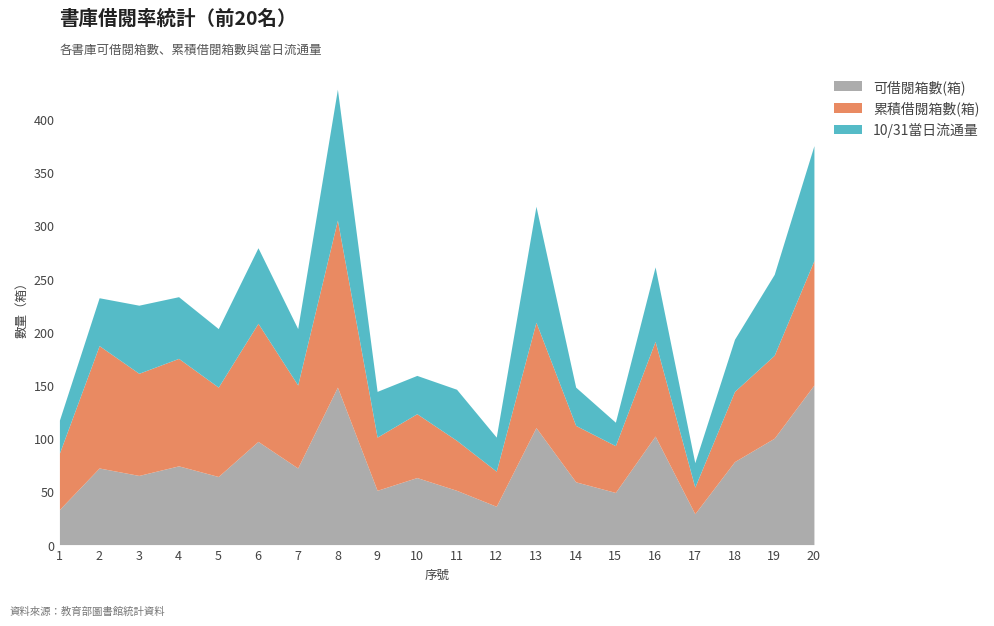

What is the average value of the 可借閱箱數(箱) series?

75